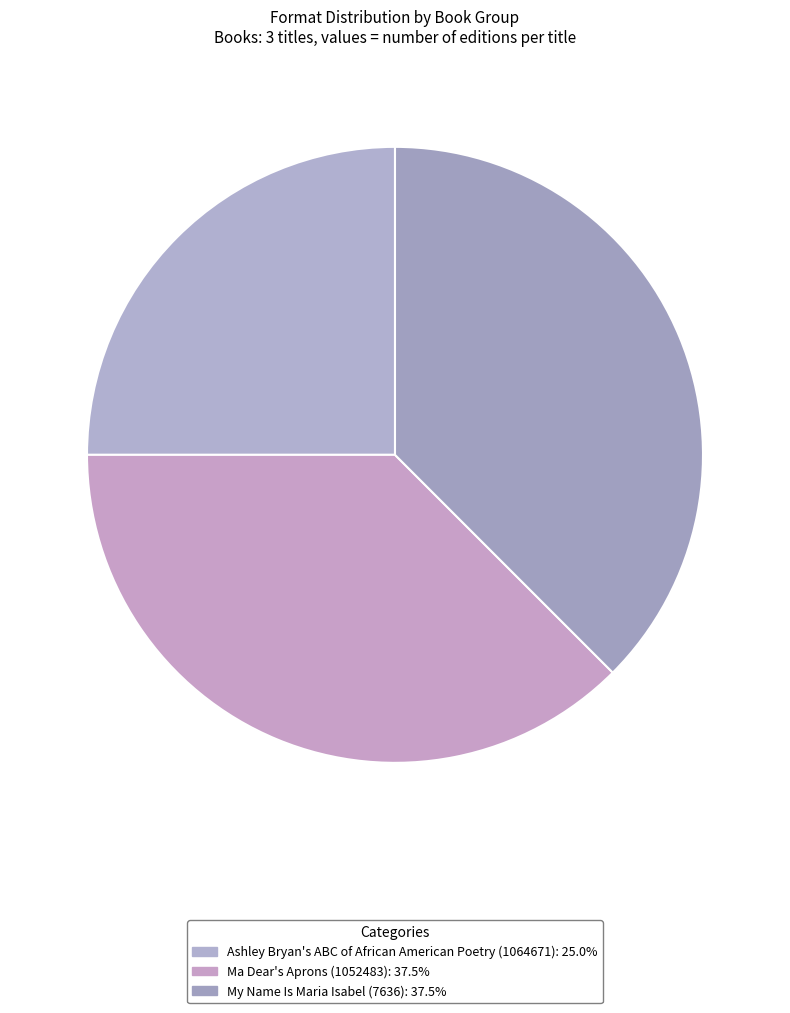

True or false: Ashley Bryan's ABC of African American Poetry (1064671) accounts for 25% of the total.

True